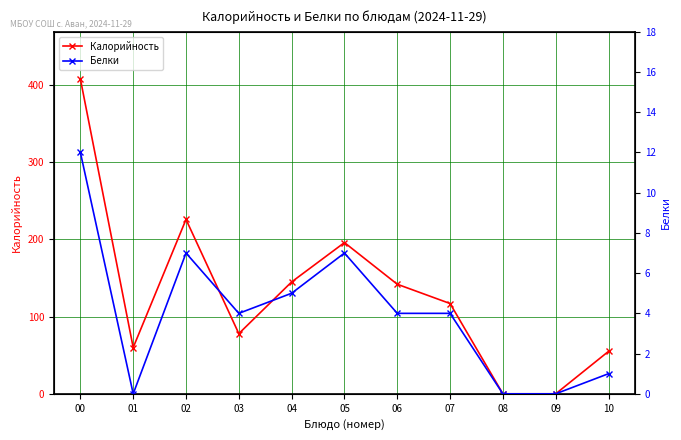

The Калорийность series shows 13 at 01. True or false?

False